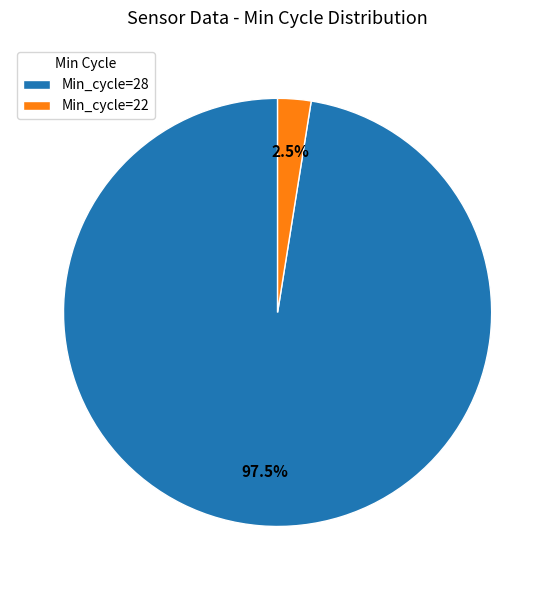

Which has a higher value, Min_cycle=28 or Min_cycle=22?

Min_cycle=28